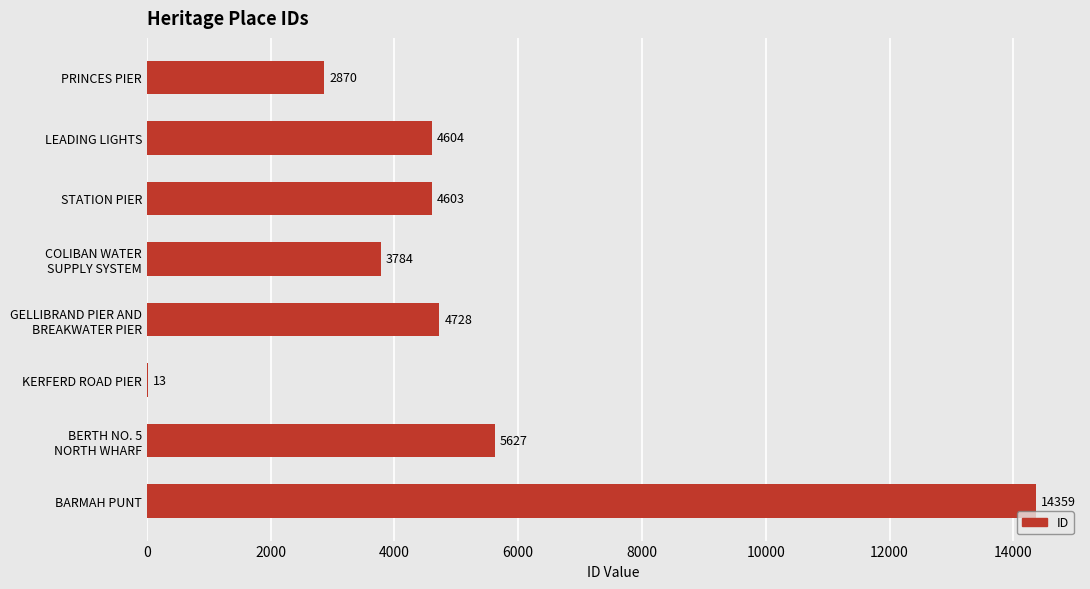

What is the sum of all values?

40588